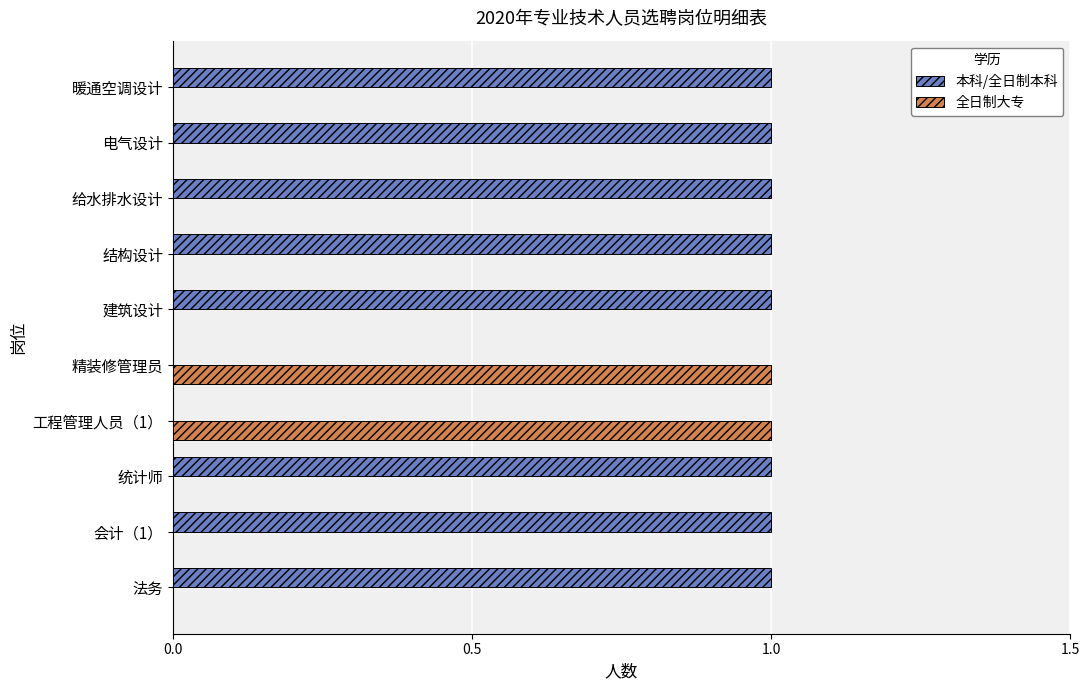

Is the value of 全日制大专 at 统计师 greater than the value of 本科/全日制本科 at 建筑设计?

No